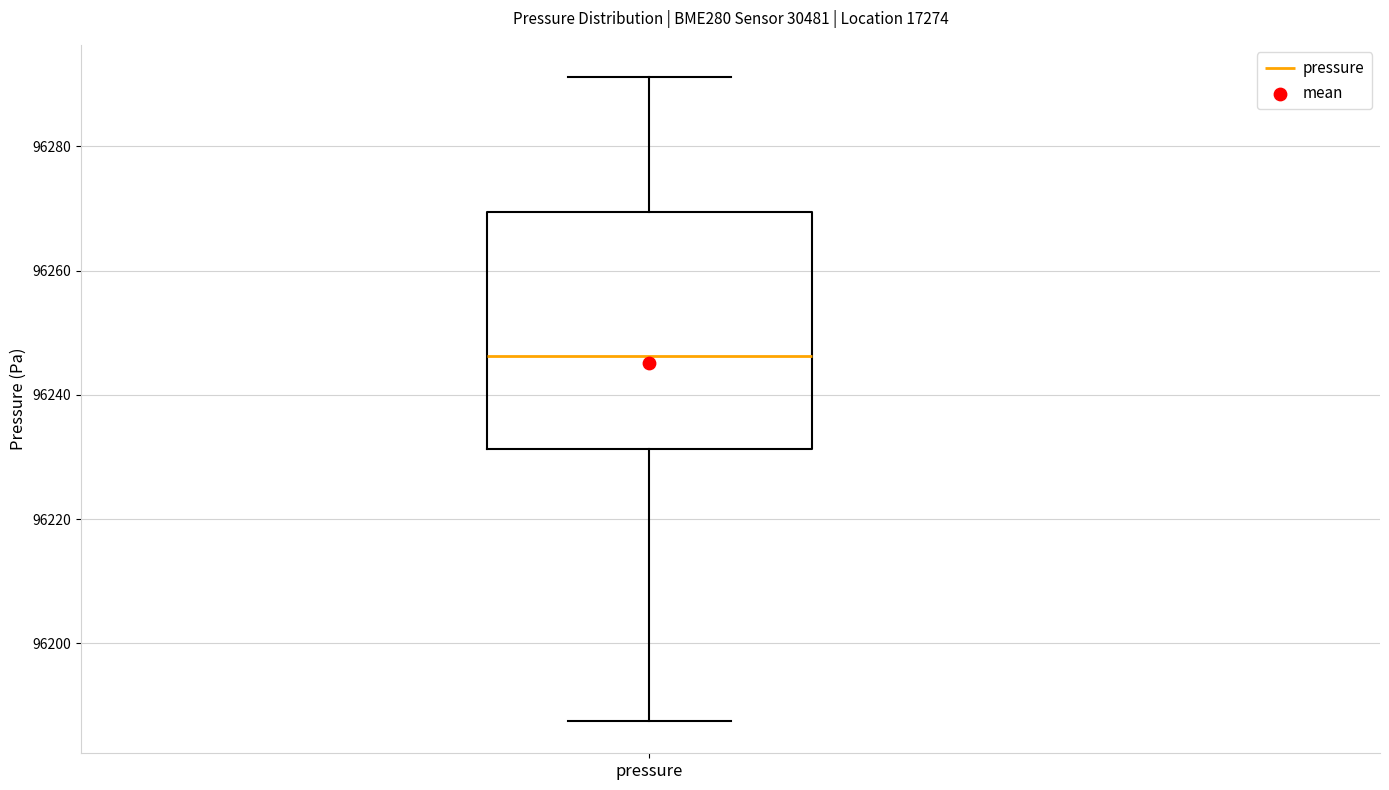

Where does the upper whisker of the box for pressure end on the y-axis? The values are not printed on the chart, so give them approximately, as read against the axis.

96292